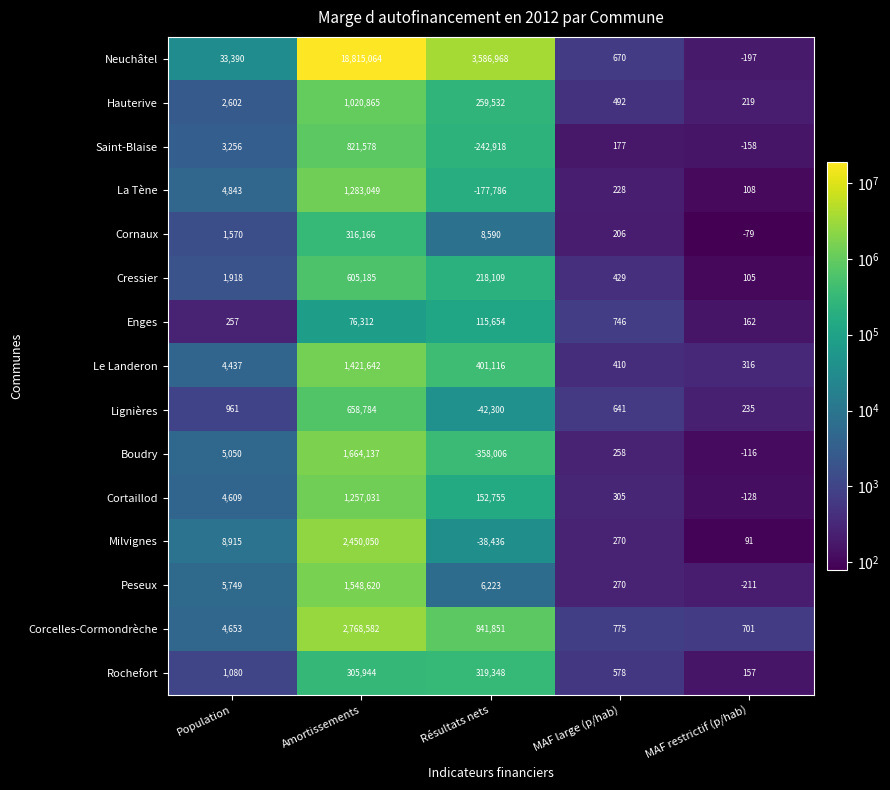

List the series in order of their peak value, highest first.

Neuchâtel, Corcelles-Cormondrèche, Milvignes, Boudry, Peseux, Le Landeron, La Tène, Cortaillod, Hauterive, Saint-Blaise, Lignières, Cressier, Rochefort, Cornaux, Enges